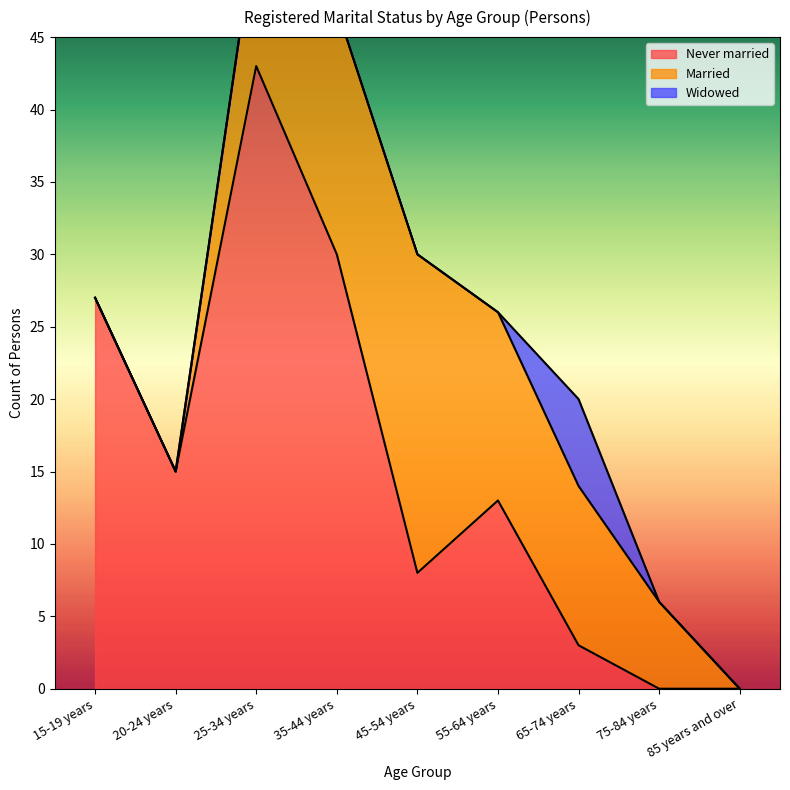

Is the value of Widowed at 85 years and over greater than the value of Never married at 35-44 years?

No